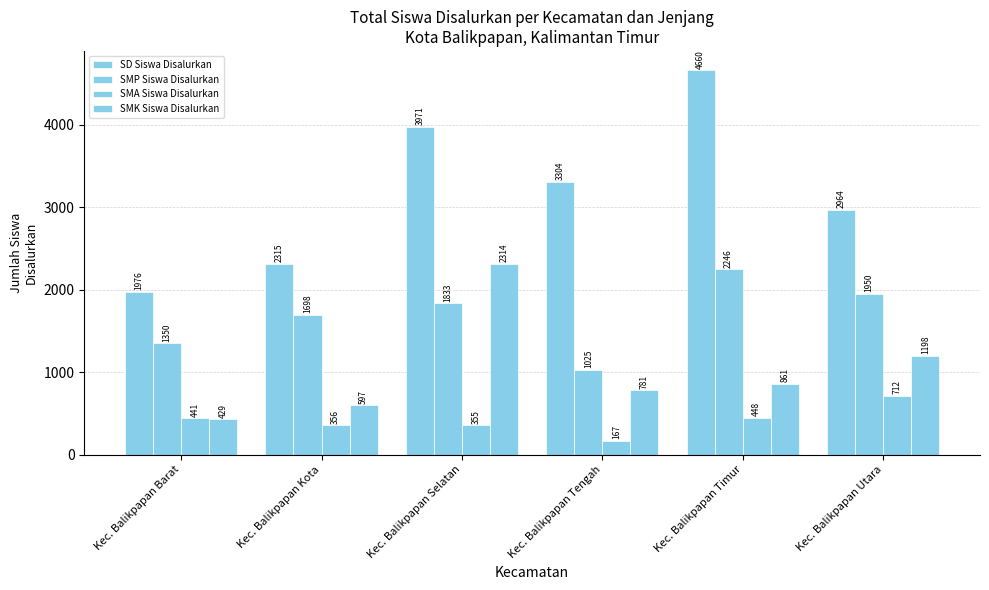

True or false: SMP Siswa Disalurkan has a value of 1350 at Kec. Balikpapan Barat.

True